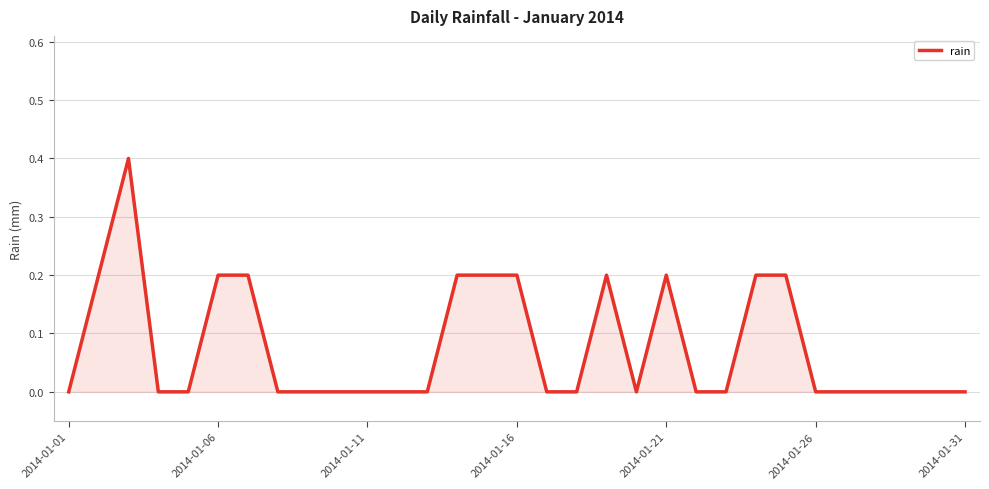

What is the difference between the maximum and minimum values?

0.4